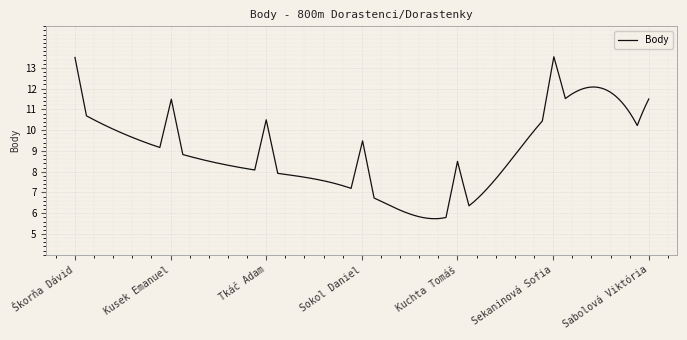

What is the minimum value shown in the chart?

5.7